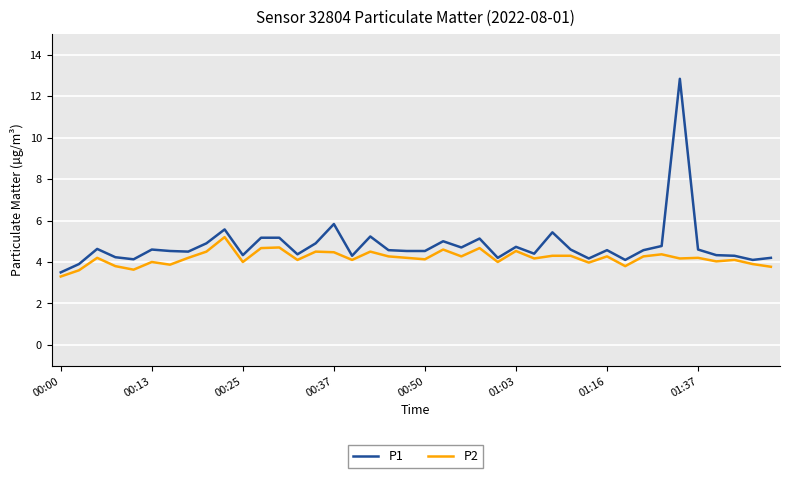

List the series in order of their peak value, highest first.

P1, P2